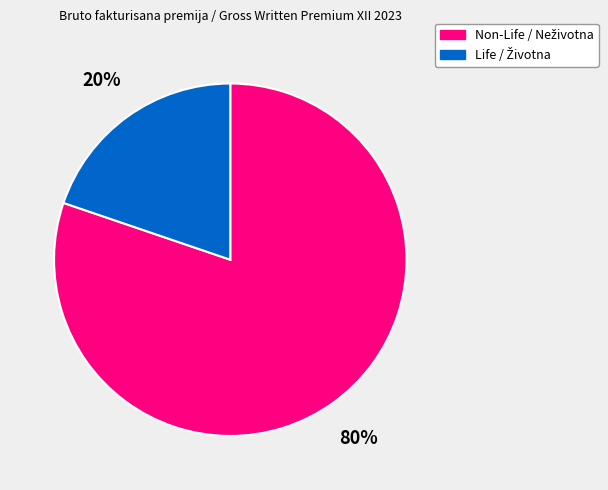

To the nearest percent, what is the average slice percentage?

50%